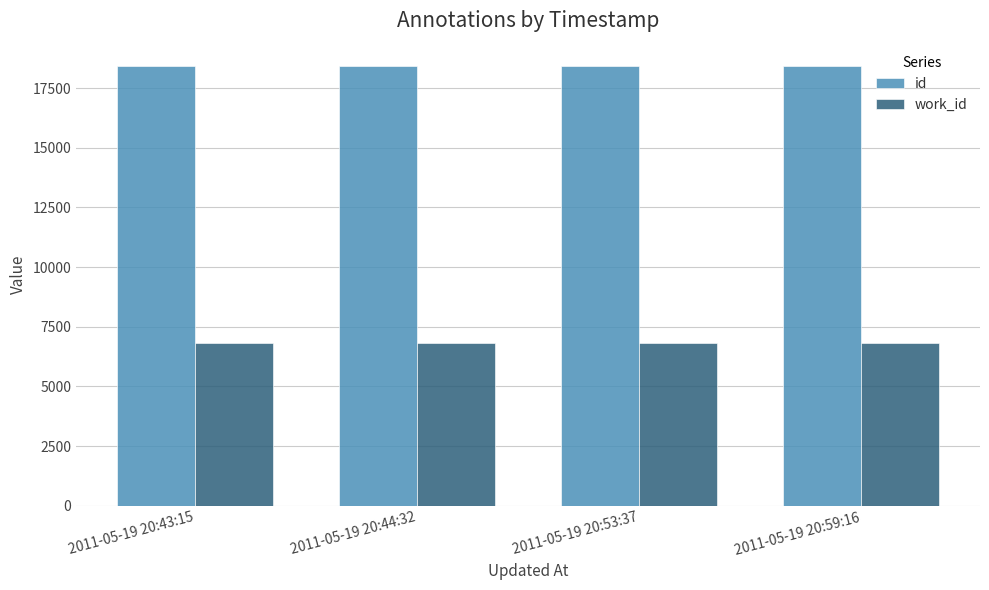

What are all the series names shown in the legend?

id, work_id